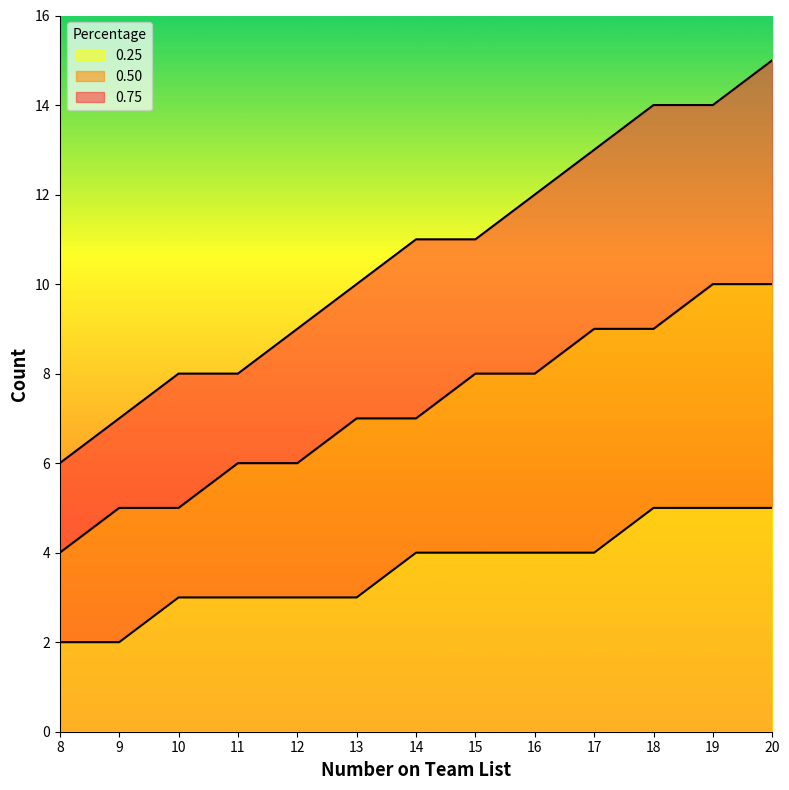

What are all the series names shown in the legend?

0.25, 0.50, 0.75